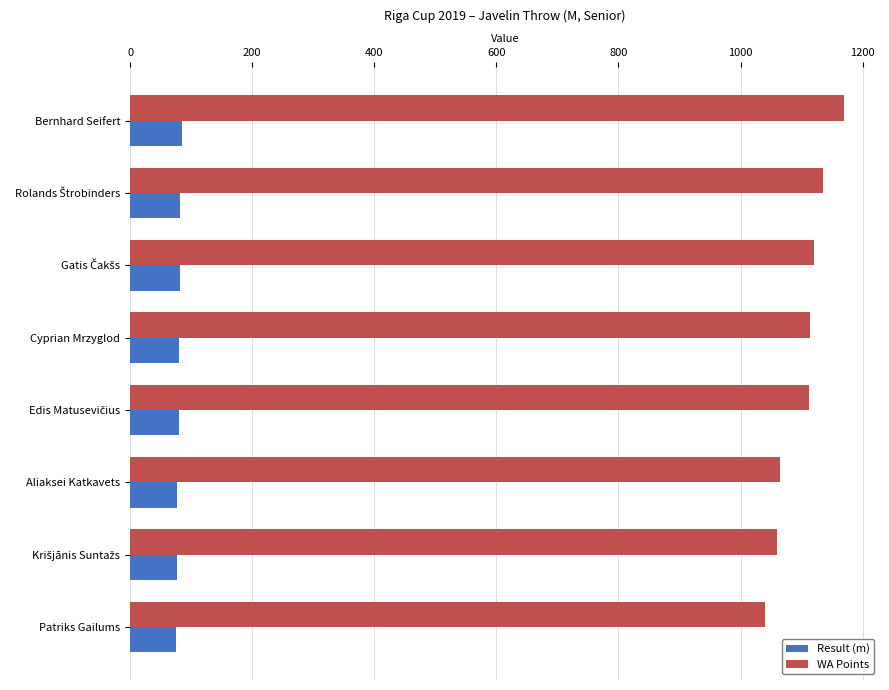

What is the greatest value displayed?

1170.0